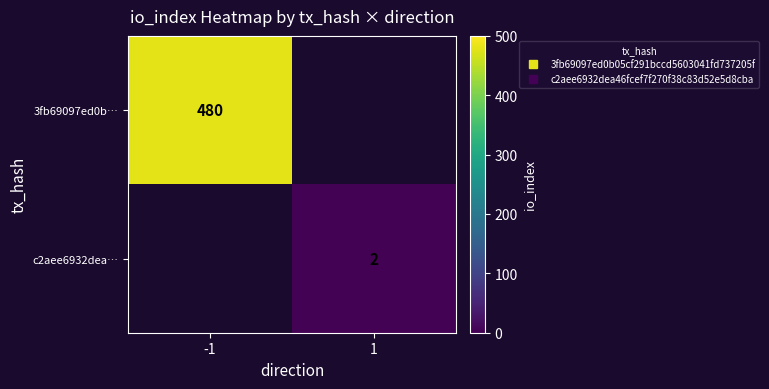

Which has a higher value, 1 or -1?

-1